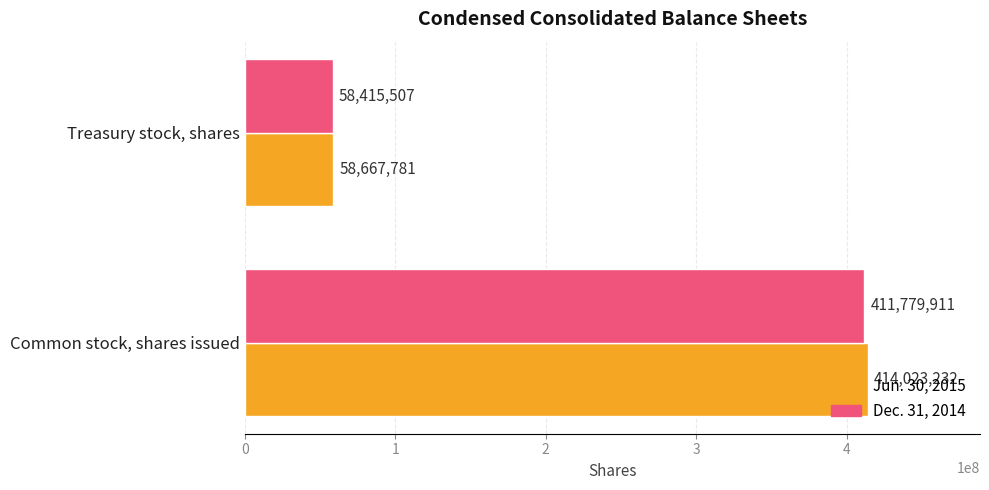

Which series has the widest spread of values?

Jun. 30, 2015